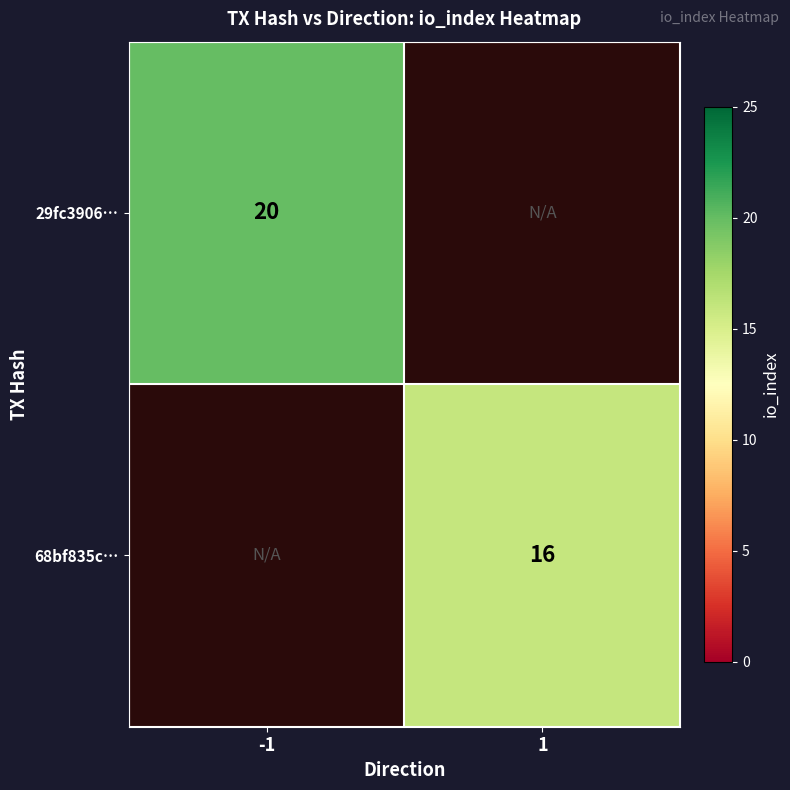

Which label corresponds to the largest value in the chart?

-1